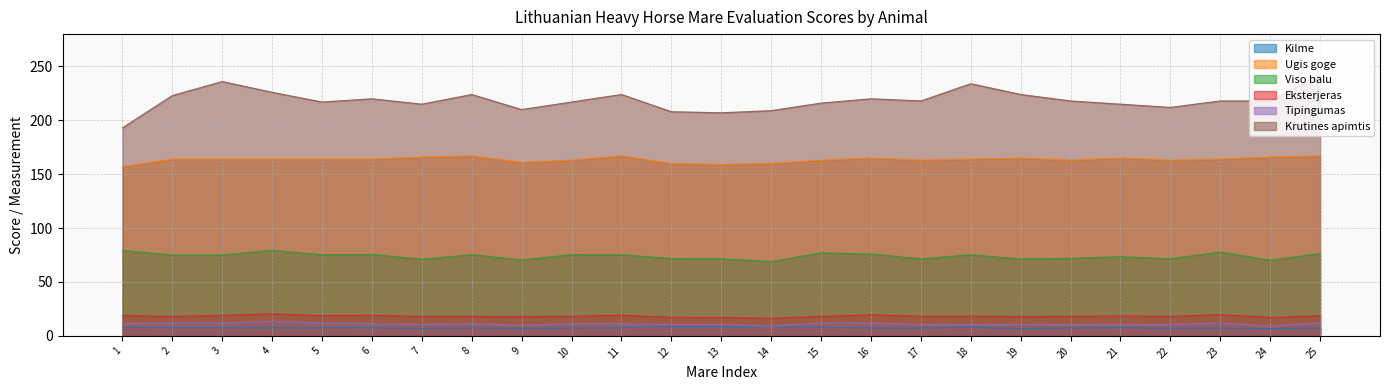

What is the value of the Krutines apimtis point at the 1st from the left?

193.0